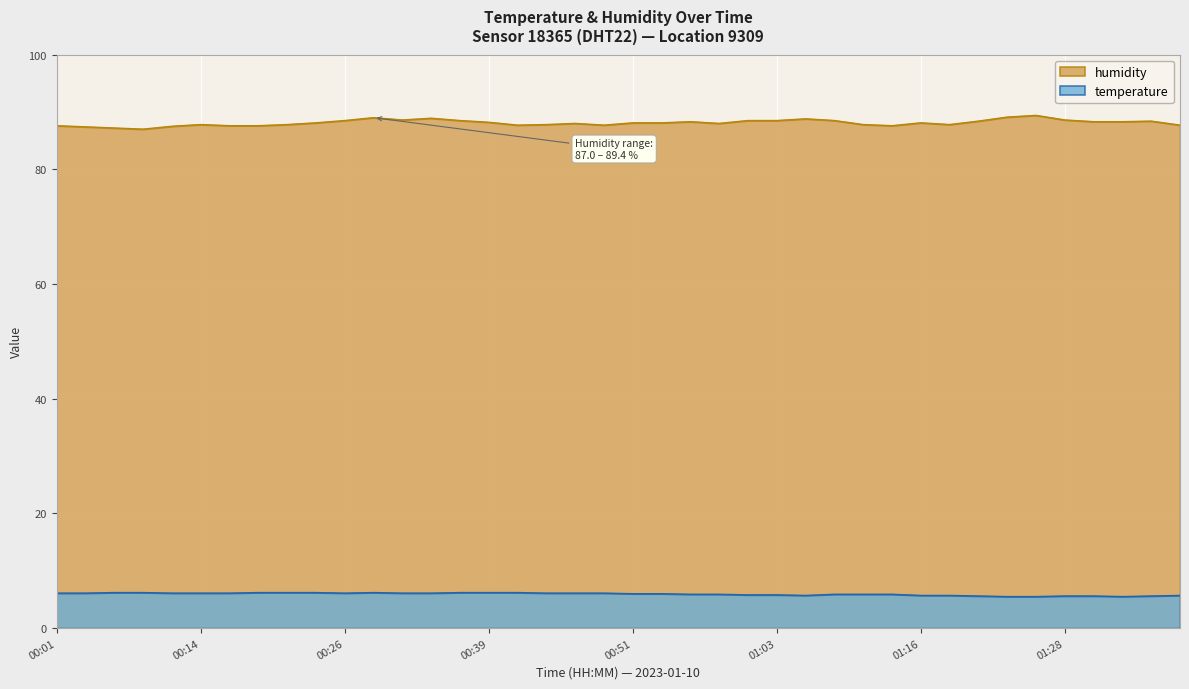

Between 01:23 and 00:39, which is larger?

00:39